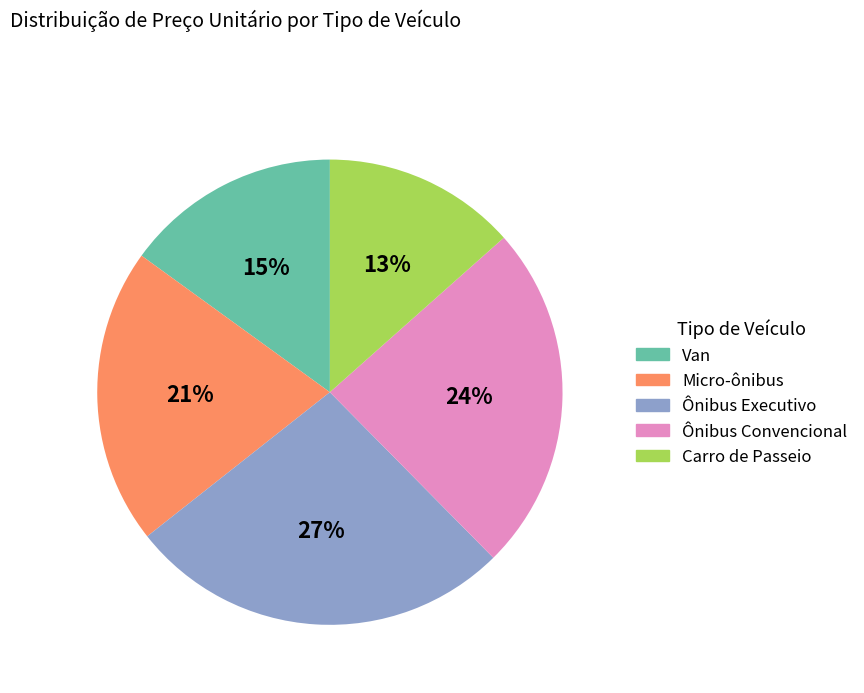

Between Ônibus Executivo and Micro-ônibus, which is larger?

Ônibus Executivo